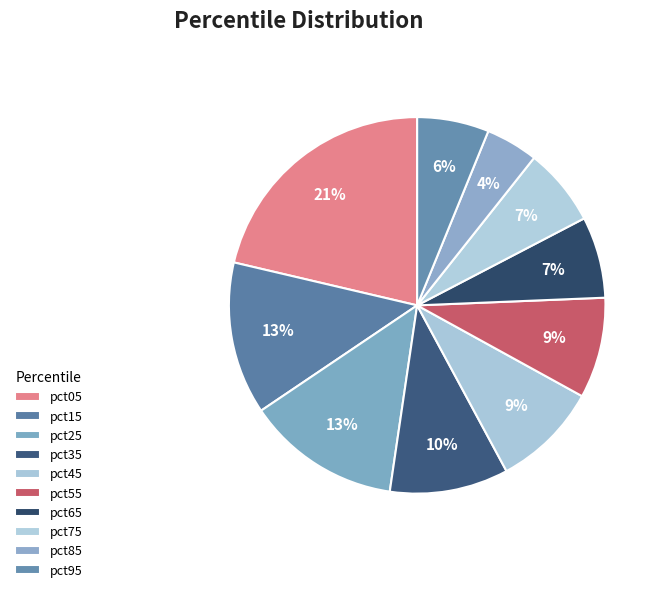

To the nearest percent, what is the average slice percentage?

10%